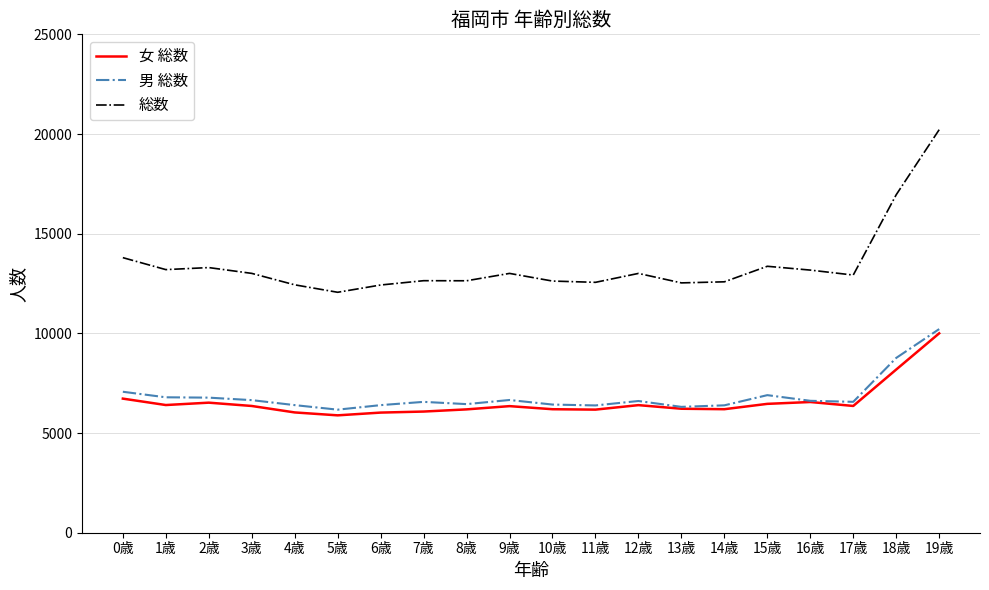

What is the spread (max minus min) of values at 16歳?

6617